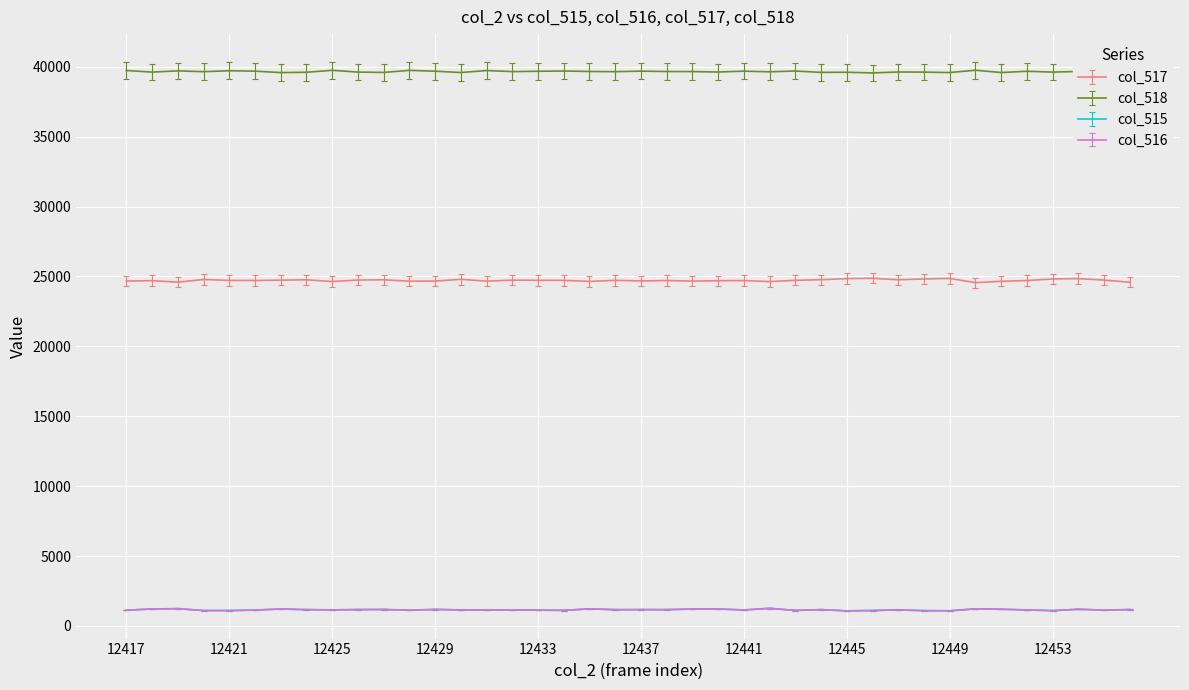

What is the smallest value displayed?

1077